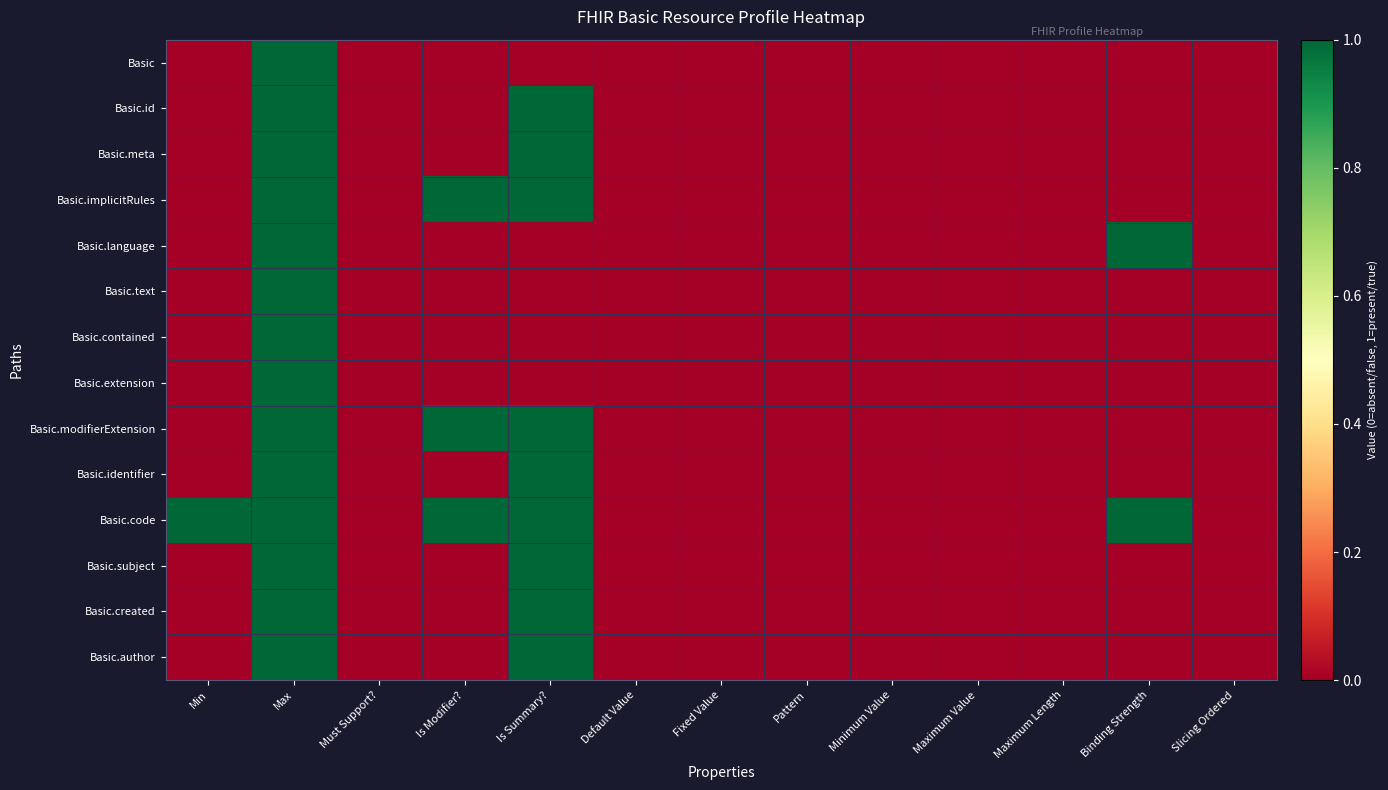

At which category is the sum across all series the highest?

Max